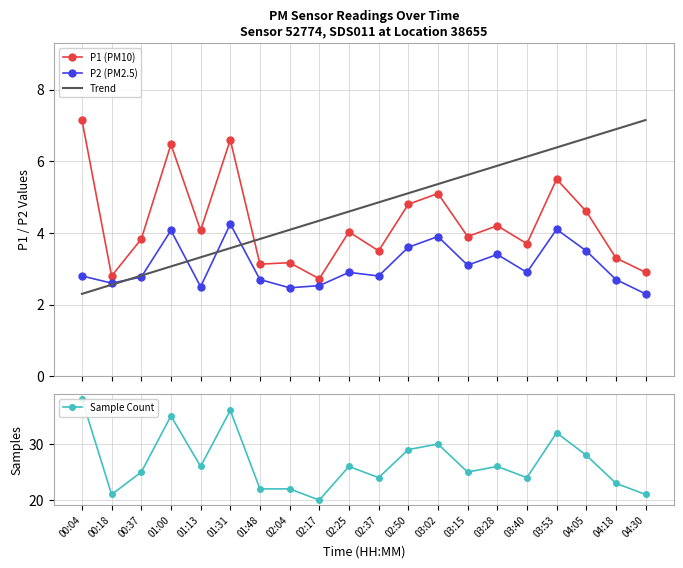

How many interior local valleys does the P1 (PM10) series have?

7